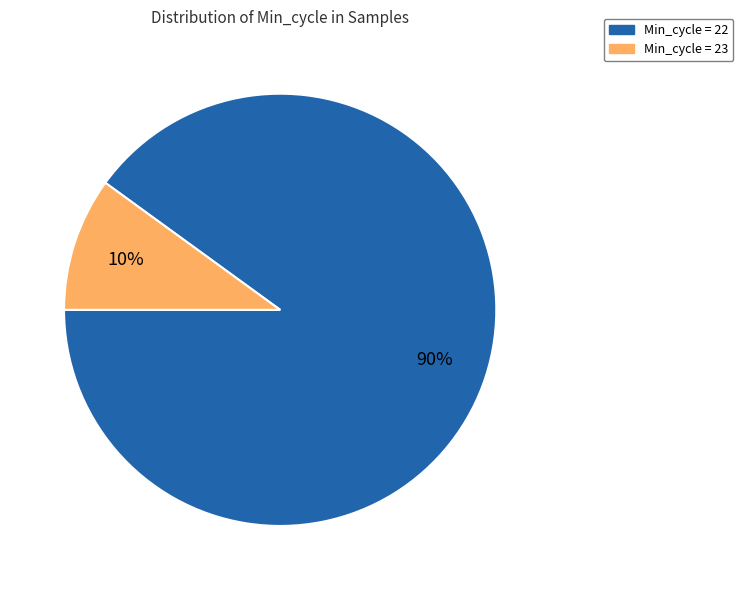

To the nearest percent, what is the average slice percentage?

50%